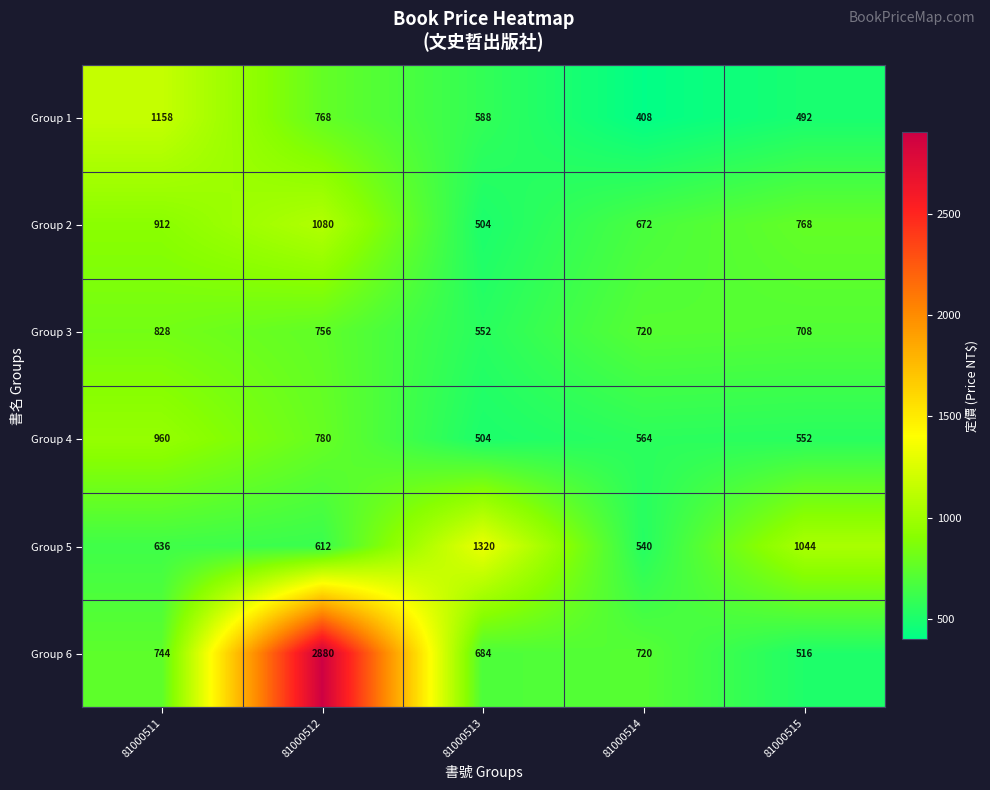

At which label is Group 3 closest to 690?

81000515